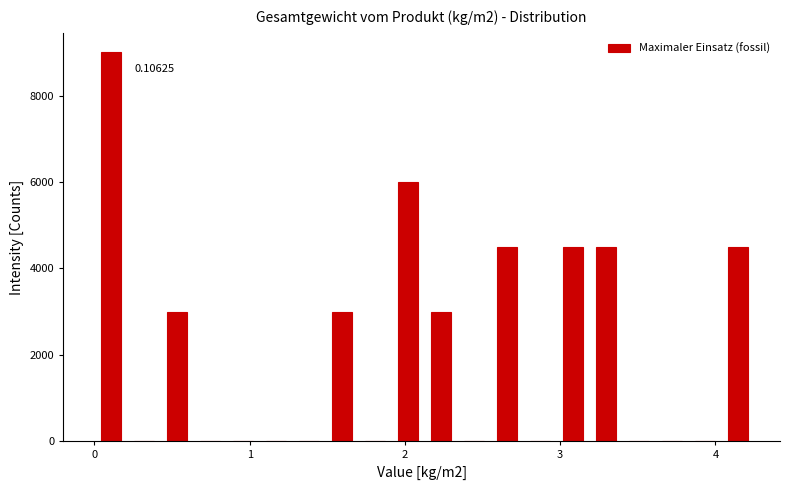

Around what value on the x-axis is the tallest bar? Give the approximate position of its centre, as read against the axis.

0.1